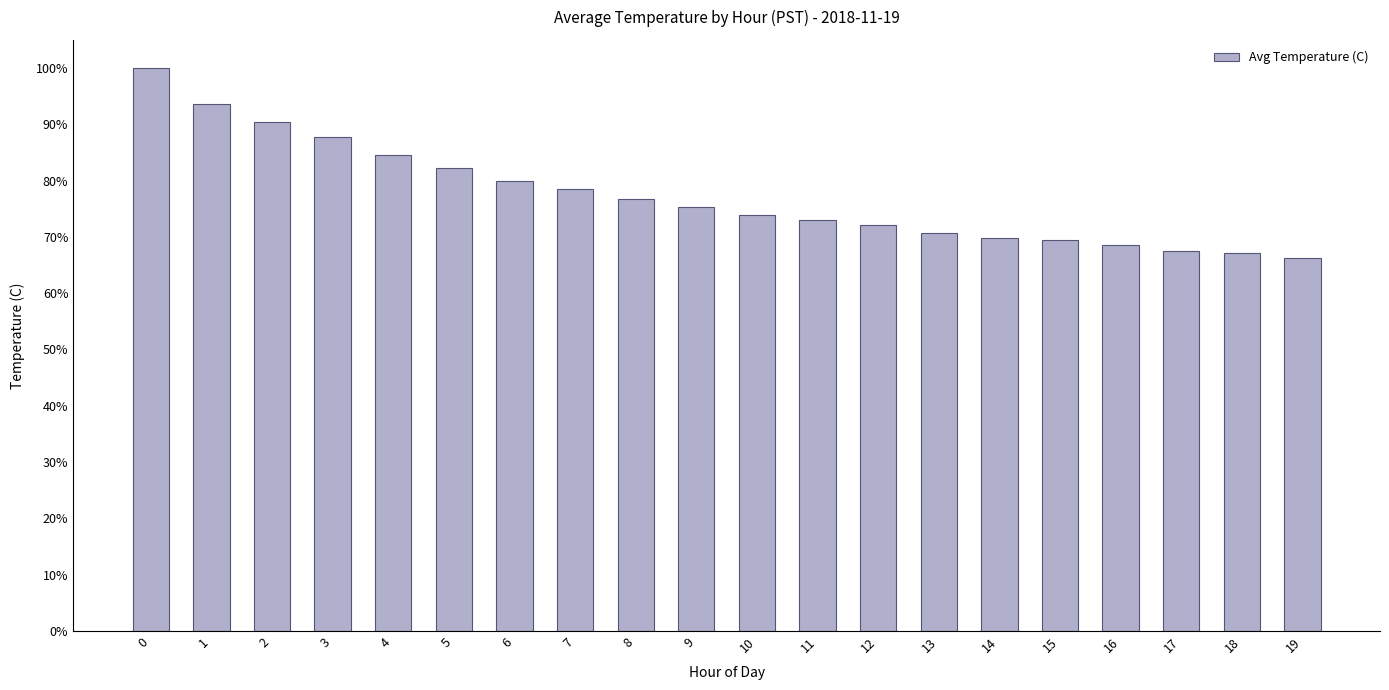

What is the value of the 3rd bar from the left?

0.9